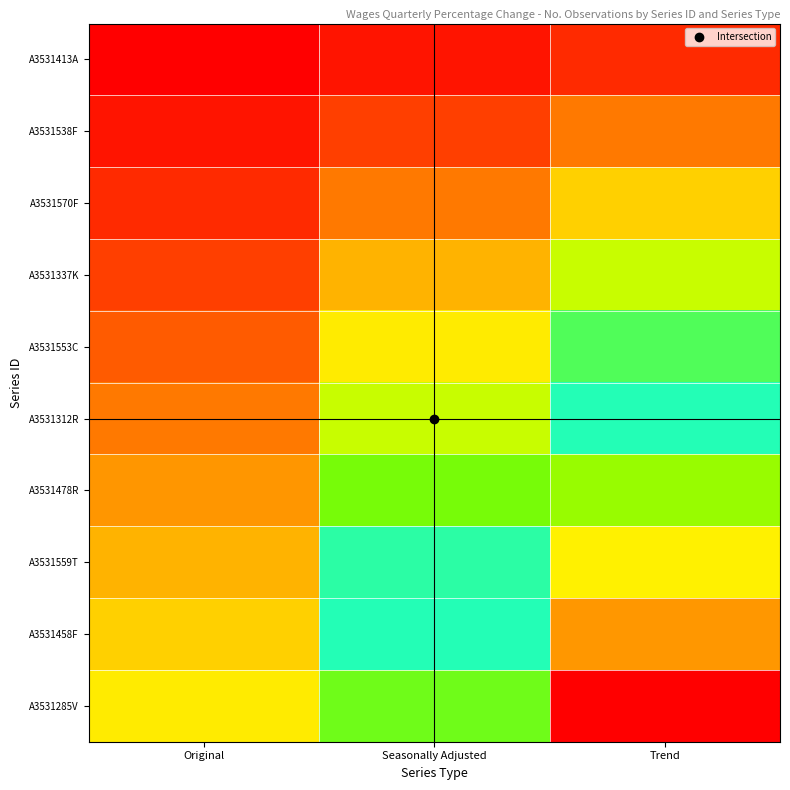

What is the difference between the highest and lowest values at Trend?

77.4